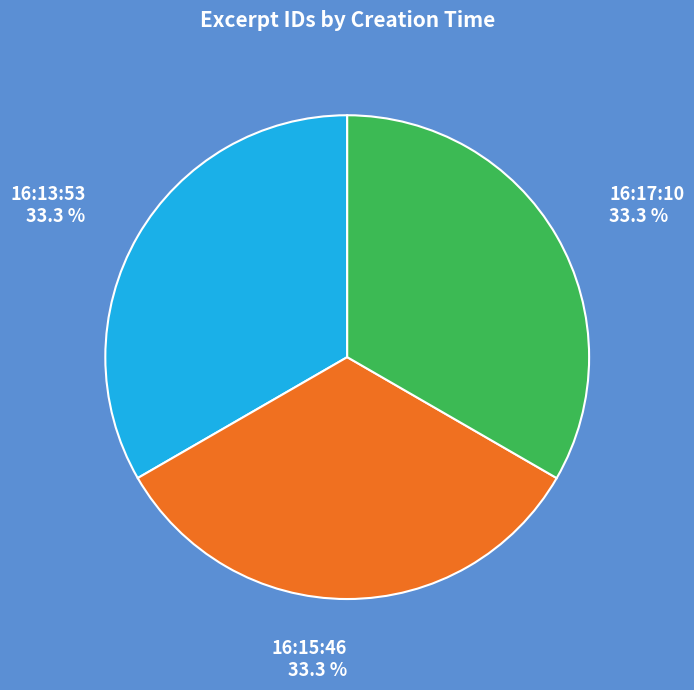

How much of the chart is everything except 16:13:53?

66.7%